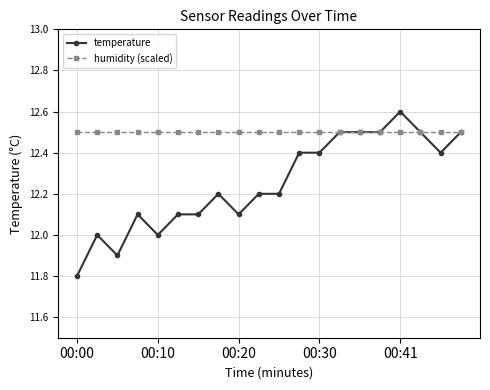

Which series has the largest total across all categories?

humidity (scaled)